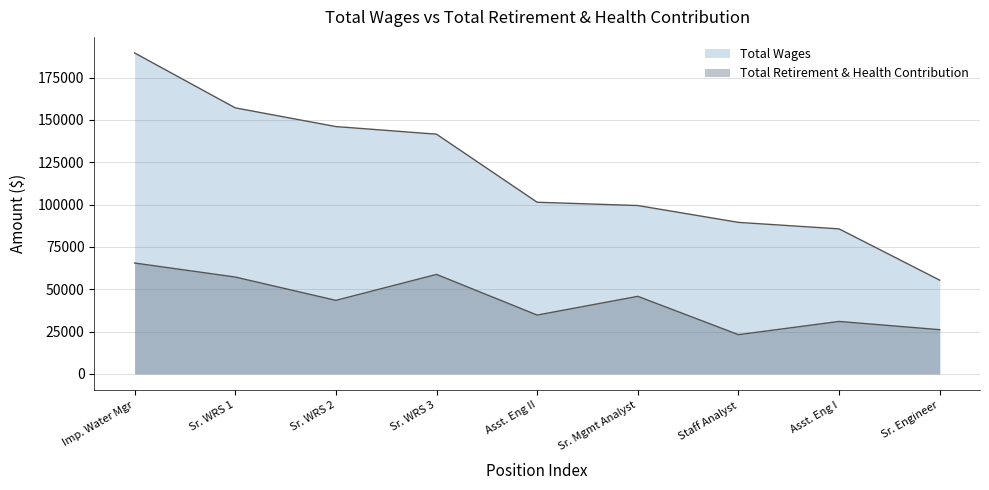

At Sr. WRS 3, list the series in order from largest to smallest.

Total Wages, Total Retirement & Health Contribution